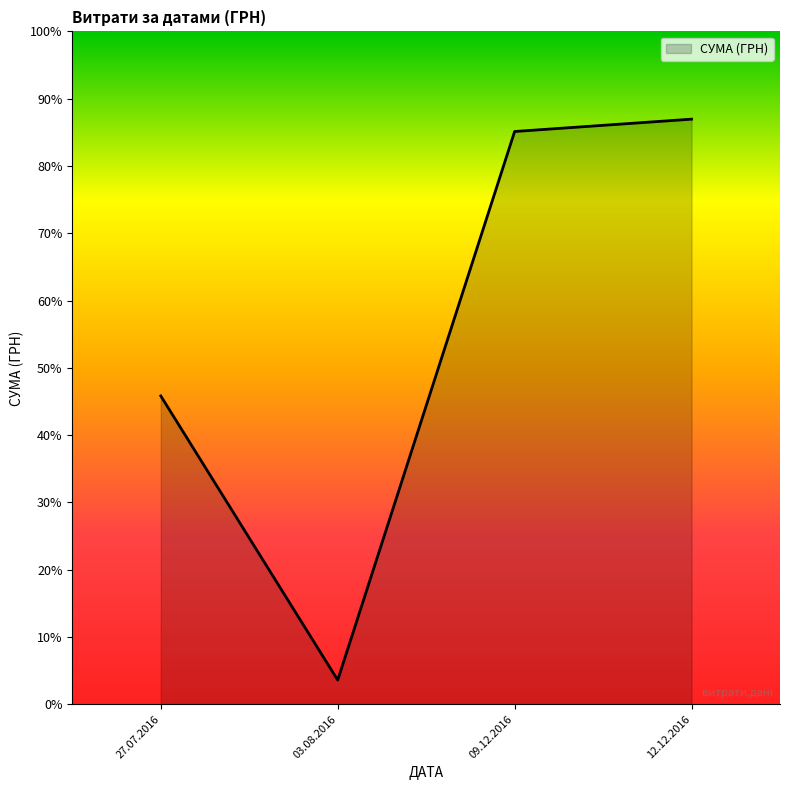

The value at 27.07.2016 is 151.0. True or false?

True